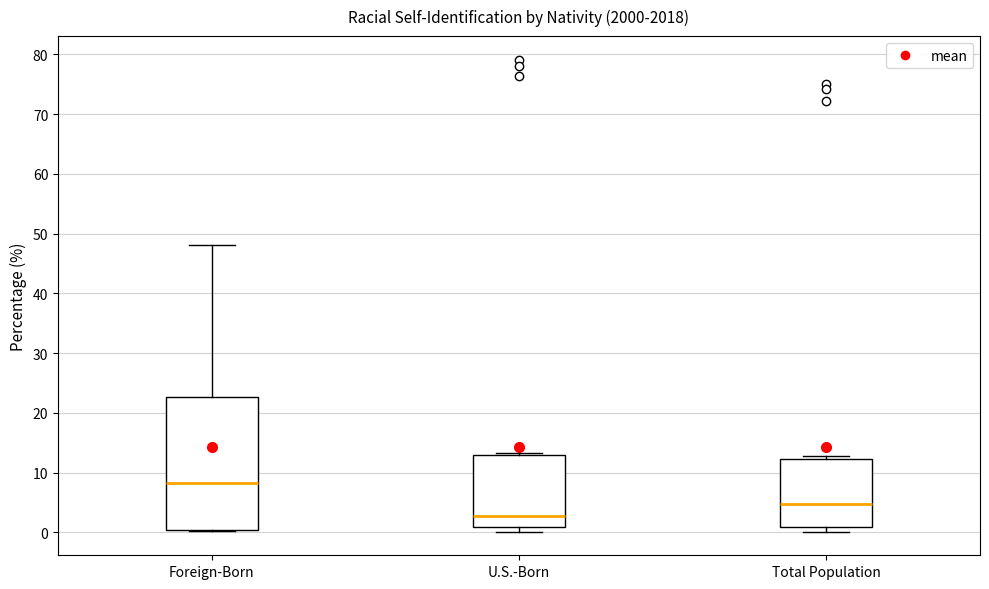

Reading left to right, transcribe this box plot: for each box, give where its median line is, the range the box spans, and where its two whiskers end, as read against the y-axis. The values are not printed on the chart, so give them approximately, as read against the axis.

Foreign-Born: median 8, box 0 to 23, whiskers 0 to 48
U.S.-Born: median 3, box 1 to 13, whiskers 0 to 13 (just above the box's upper edge)
Total Population: median 5, box 1 to 12, whiskers 0 to 13